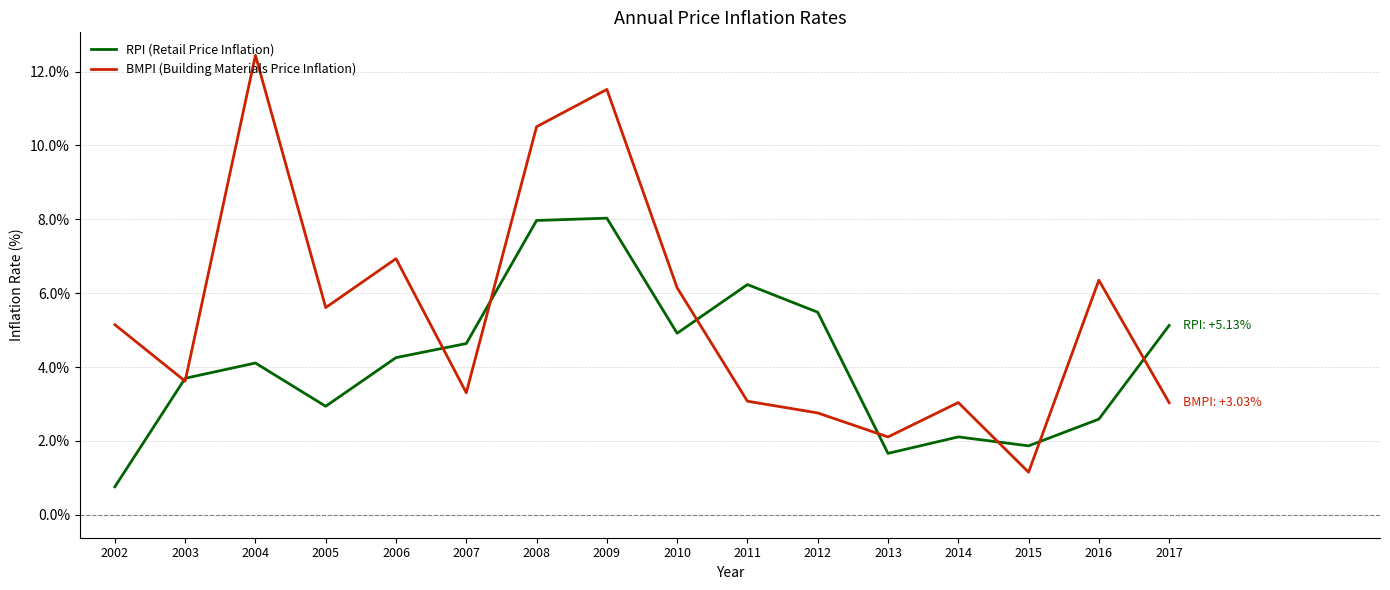

What is the approximate value of RPI (Retail Price Inflation) at 2016?

2.6